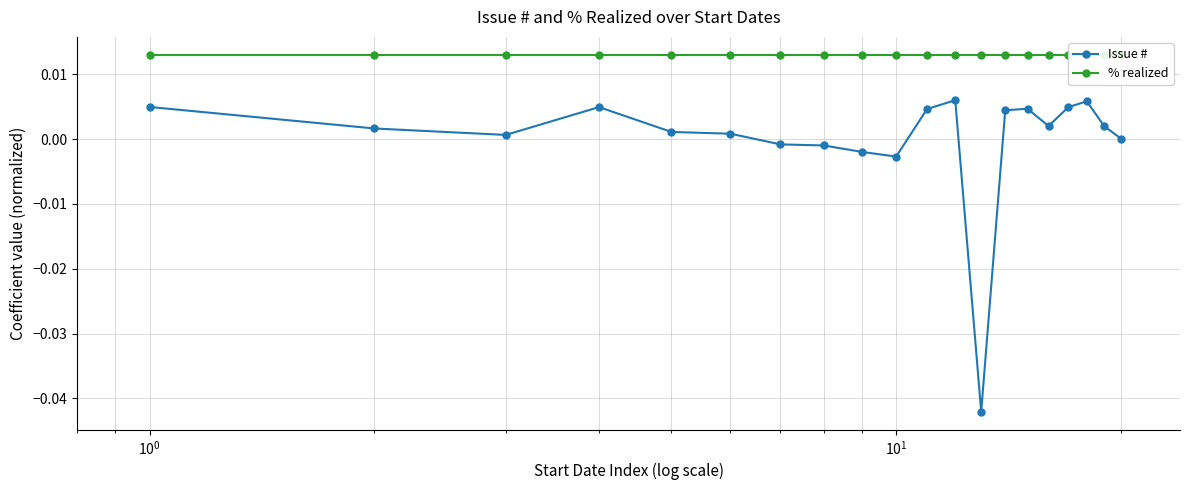

True or false: Issue # has more than 0 points higher than both neighbors.

True